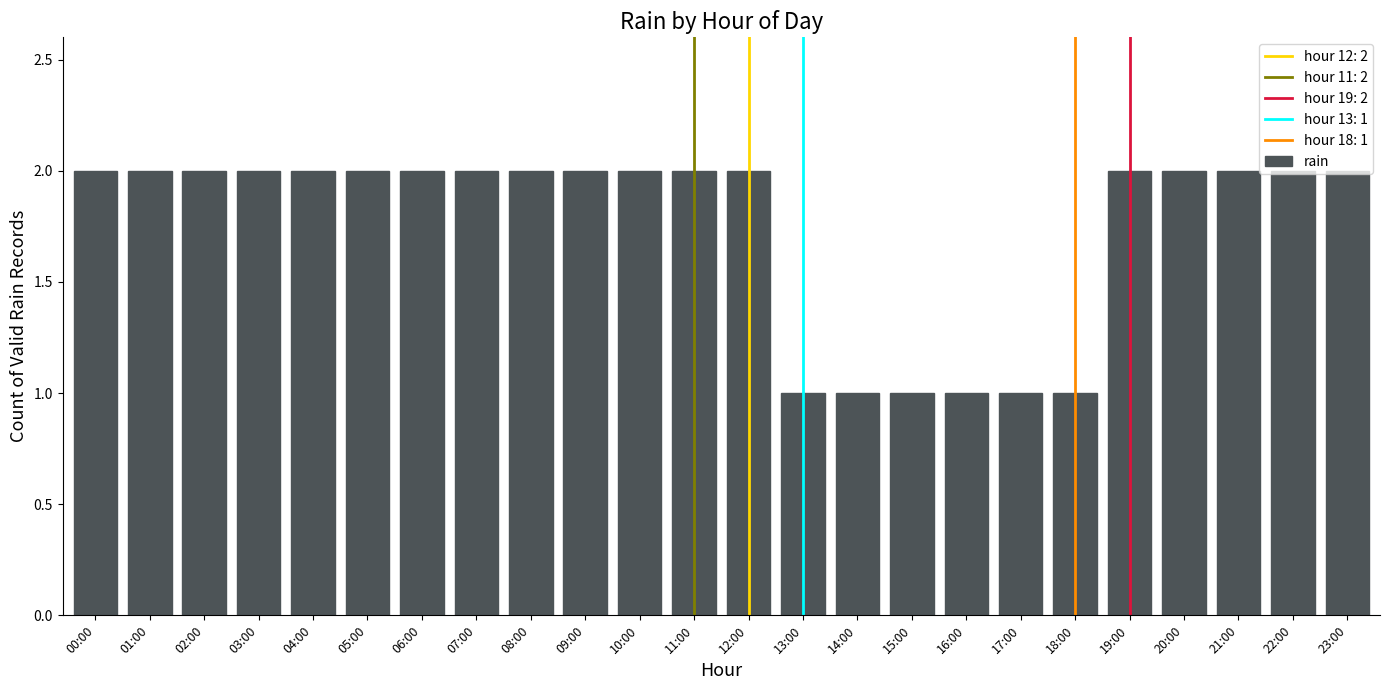

How many bars are there in total?

24